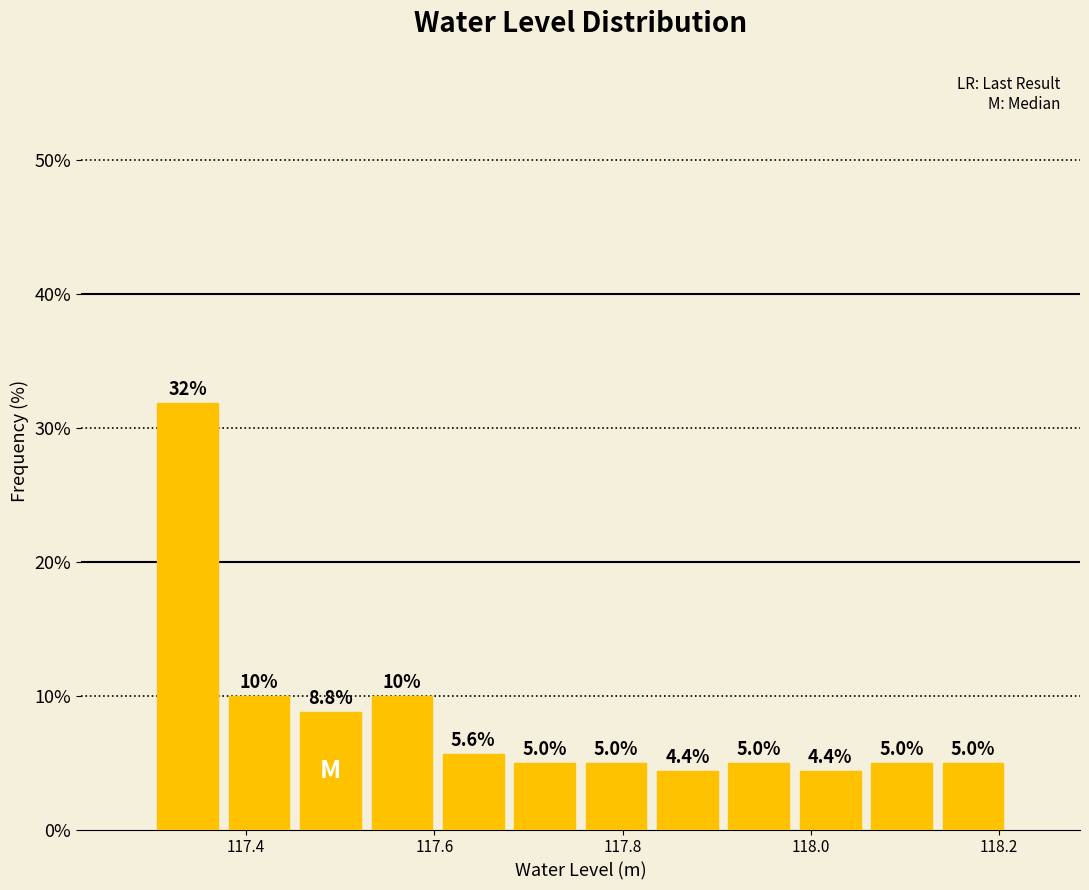

Around what value on the x-axis is the tallest bar? Give the approximate position of its centre, as read against the axis.

117.34